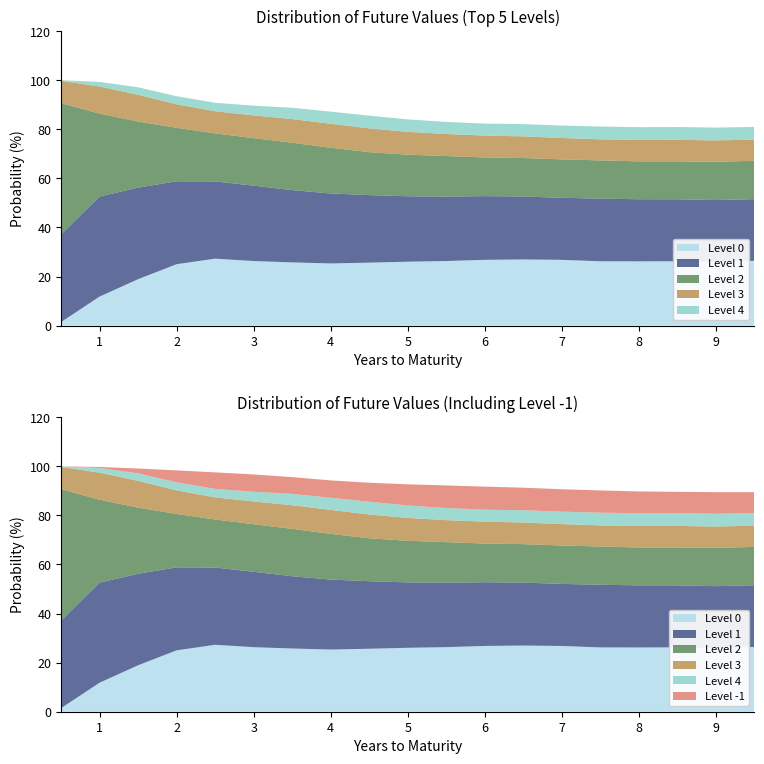

Reading left to right, transcribe all the data shown in this chart.

Level 0: 1.4	11.8	18.9	25.0	27.3	26.3	25.8	25.3	25.7	26.0	26.3	26.8	27.0	26.8	26.2	26.2	26.2	25.9	26.4
Level 1: 35.7	40.8	37.3	33.8	31.5	30.7	29.4	28.5	27.5	26.7	26.3	26.0	25.7	25.3	25.5	25.3	25.3	25.2	25.1
Level 2: 53.6	33.8	27.0	21.8	19.6	19.4	19.3	18.6	17.5	17.0	16.5	15.8	15.7	15.7	15.6	15.4	15.4	15.6	15.6
Level 3: 9.1	11.0	10.9	9.6	9.0	9.3	9.6	9.8	9.7	9.3	9.0	8.9	8.8	8.7	8.6	8.7	8.8	8.7	8.6
Level 4: 0.2	1.9	3.0	3.3	3.5	4.0	4.6	4.9	5.2	5.1	4.9	4.9	5.0	5.1	5.2	5.2	5.2	5.2	5.2
Level -1: 0.0	0.4	2.0	4.9	6.7	7.1	6.8	7.1	7.7	8.6	9.2	9.4	9.2	9.1	9.1	8.9	8.7	8.8	8.5